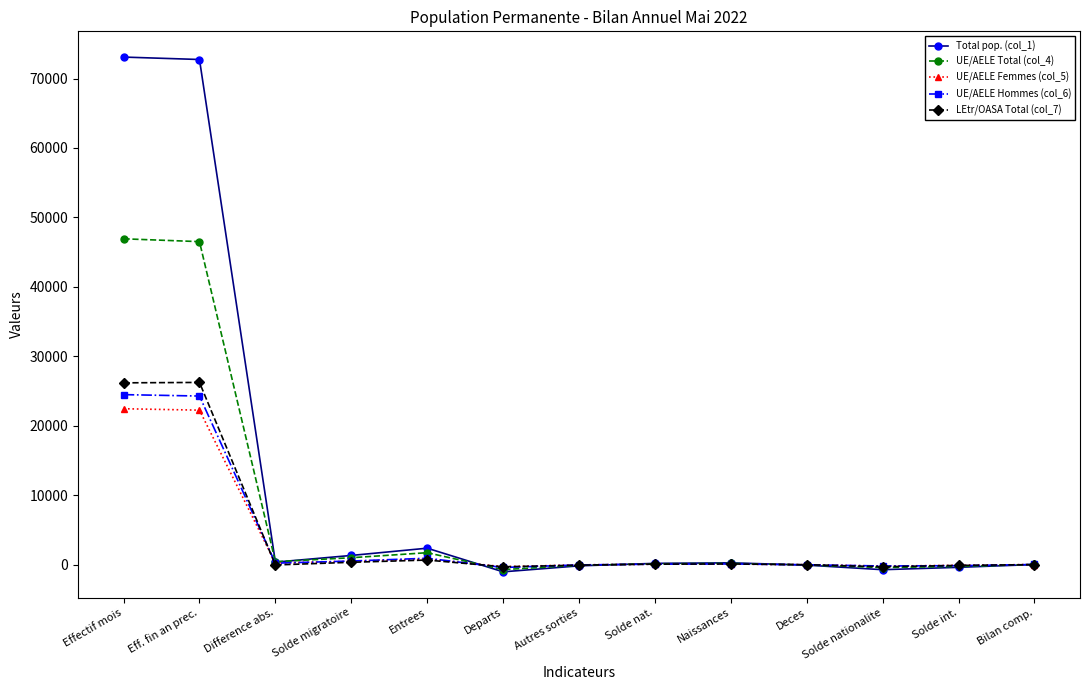

What is the average value of the UE/AELE Femmes (col_5) series?

3507